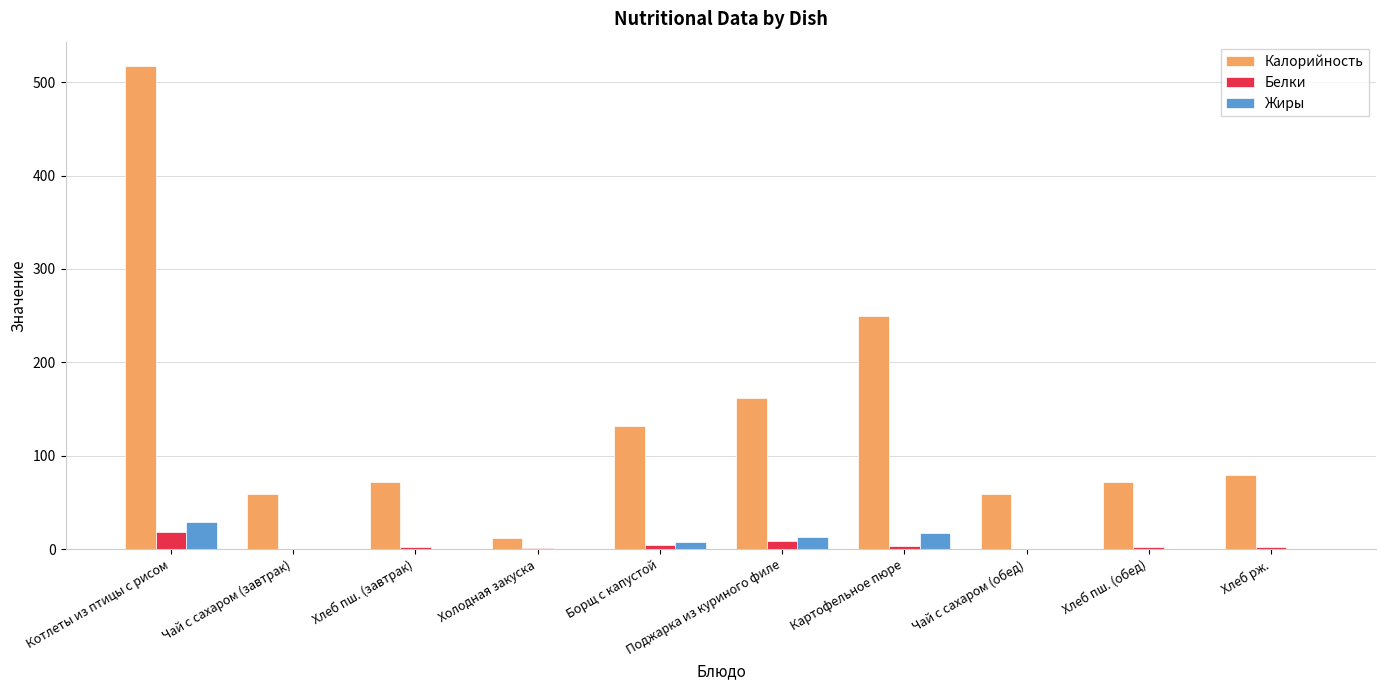

True or false: Калорийность has a value of 71.4 at Хлеб пш. (обед).

True